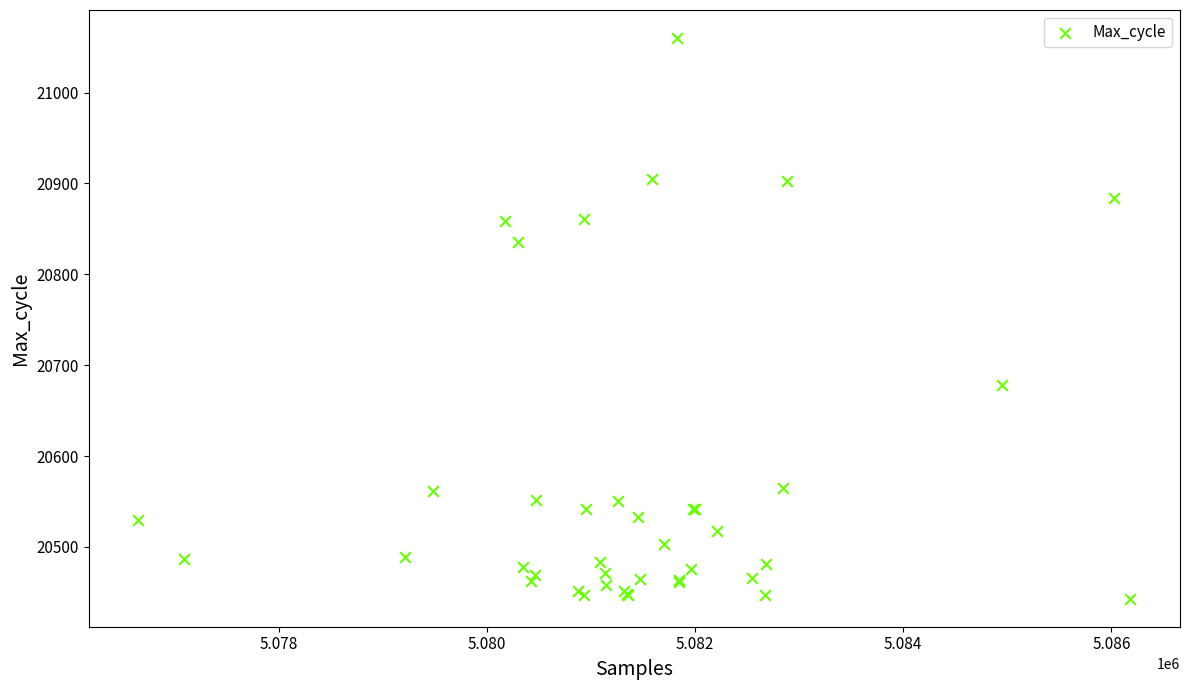

What Y value in the scatter plot is closest to 20751?

20678